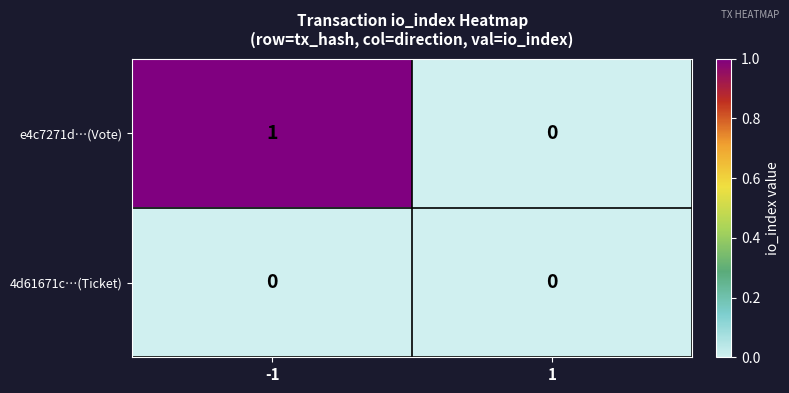

Reading left to right, transcribe all the data shown in this chart.

e4c7271d…(Vote): -1=1	1=0
4d61671c…(Ticket): -1=0	1=0